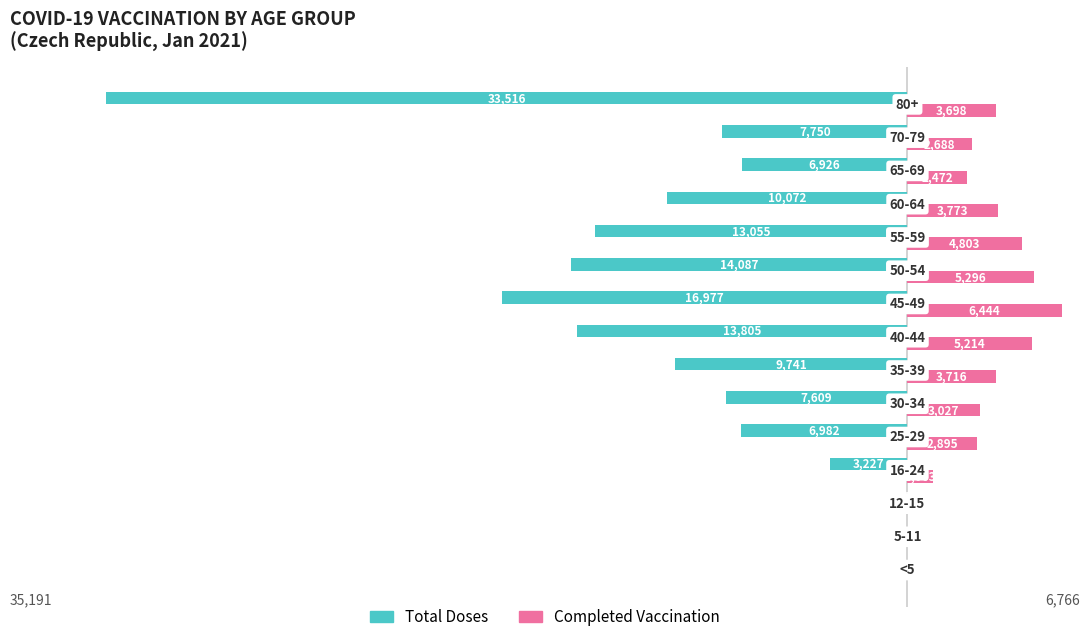

What are all the series names shown in the legend?

Total Doses, Completed Vaccination